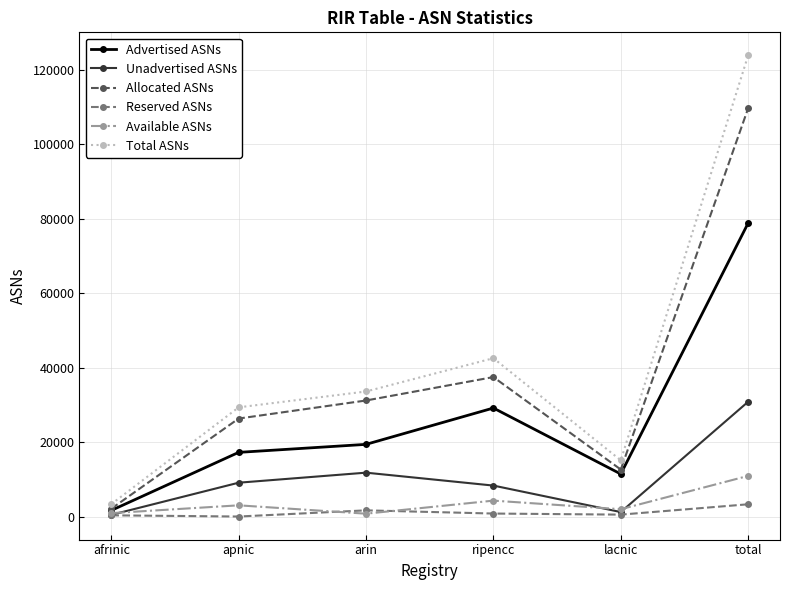

The value of Advertised ASNs at afrinic is 1640. True or false?

True